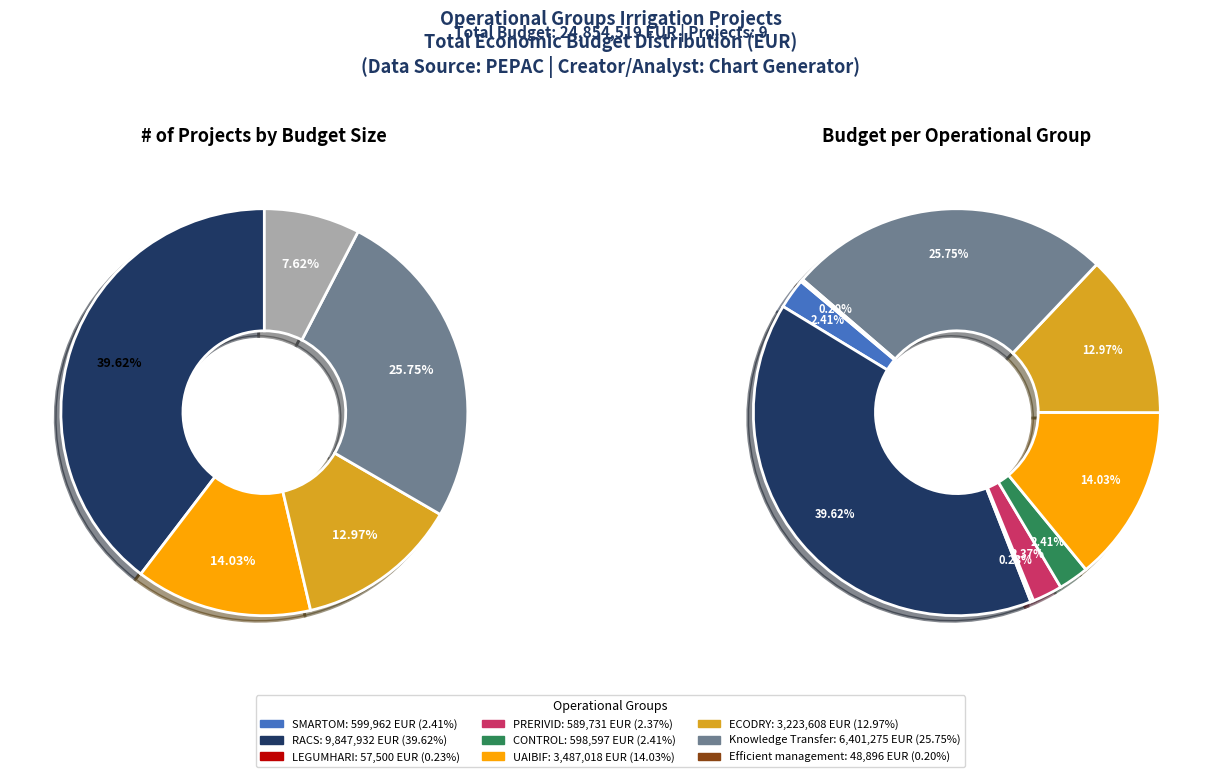

Is it true that ECODRY is 13% of the pie?

True